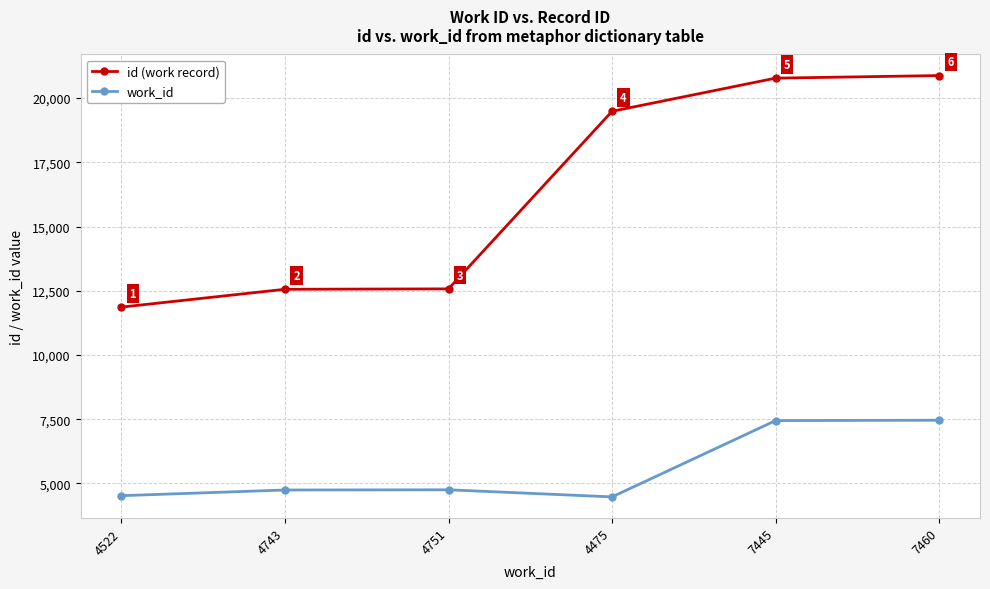

At 4522, list the series in order from largest to smallest.

id (work record), work_id